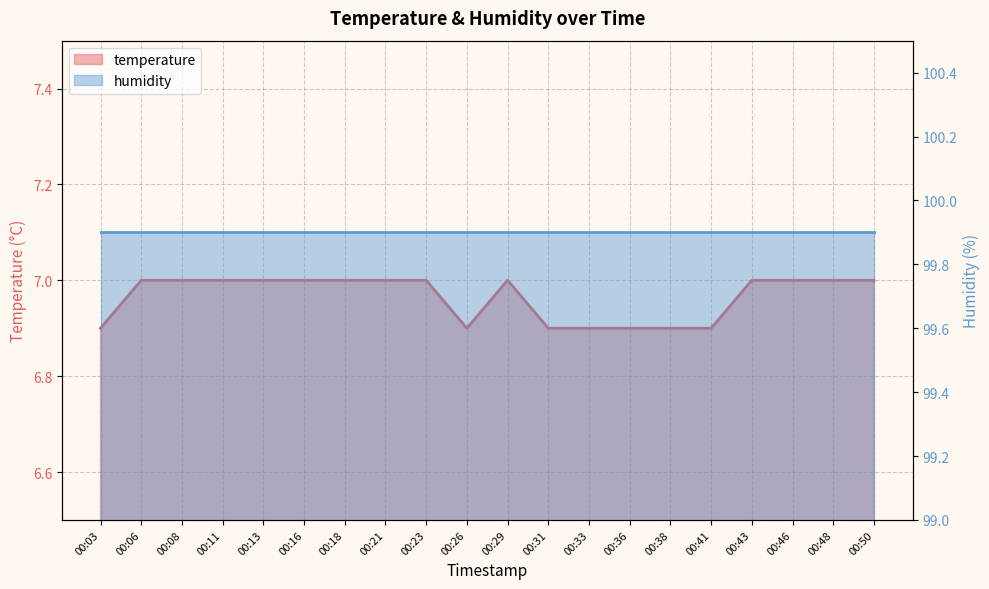

How many interior local valleys (lower than both neighbors) does the data have?

1